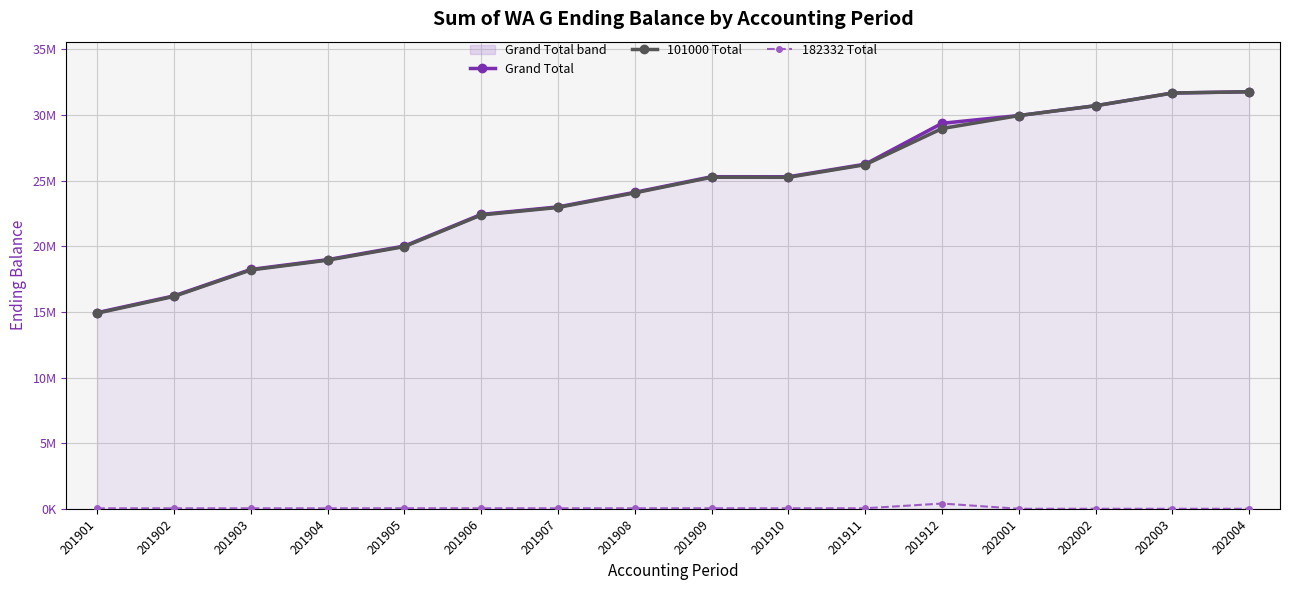

What is the value of the 101000 Total point at the 10th from the left?

25245647.3